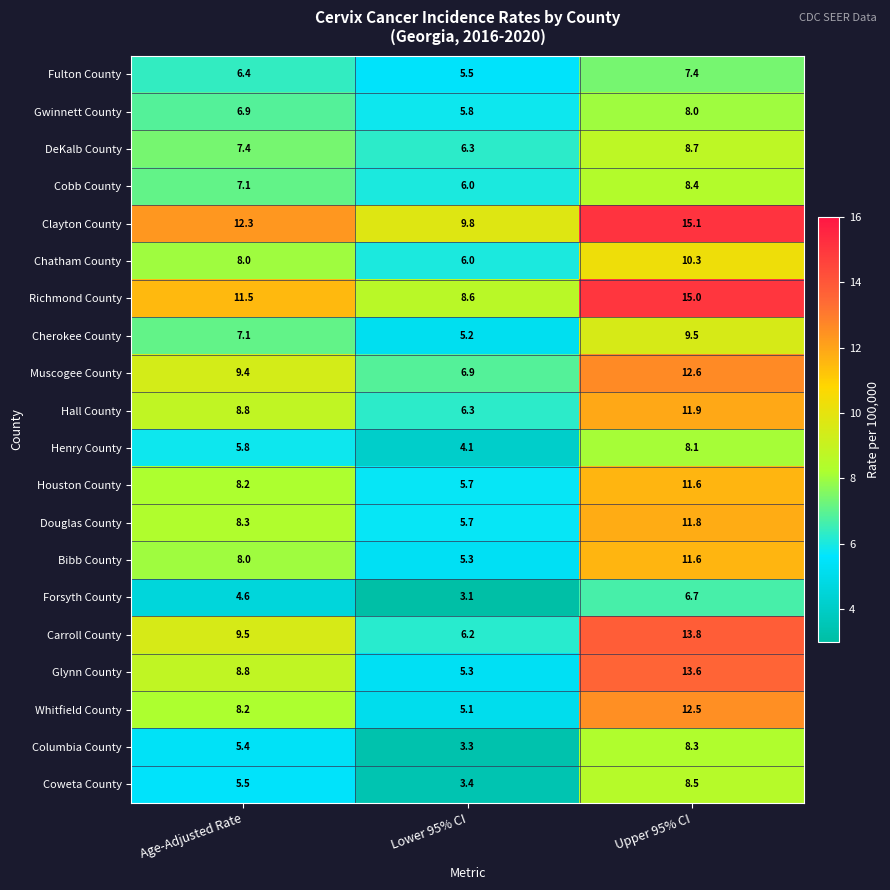

Which series has the largest range (max minus min)?

Glynn County